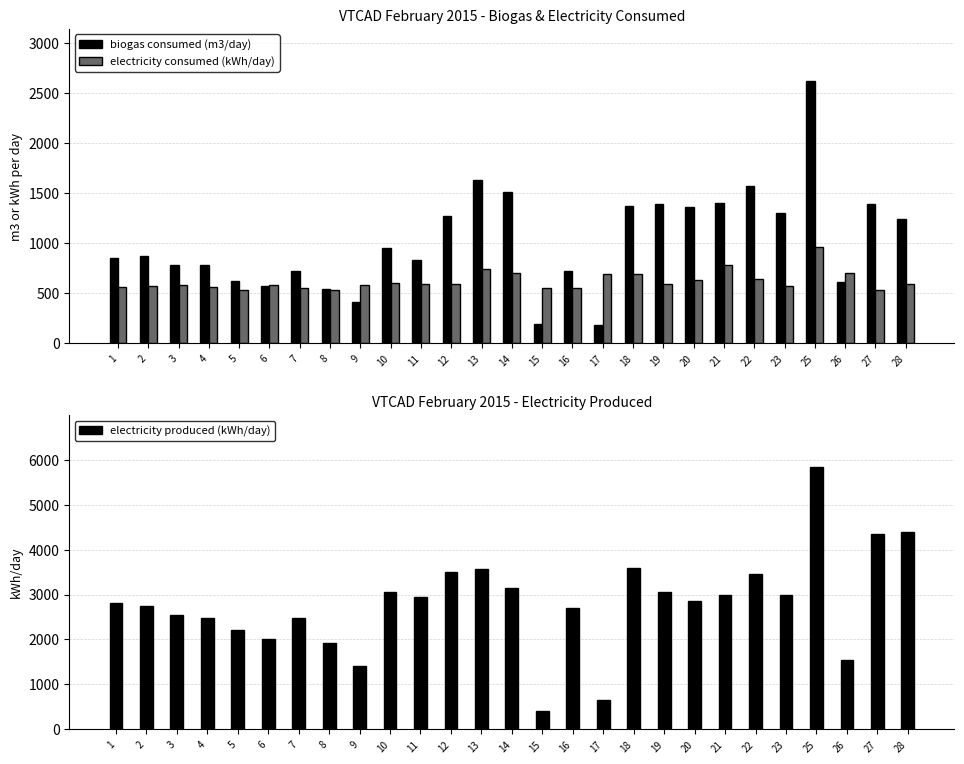

Reading right to left, what are all the values shown in this chart?

biogas consumed (m3/day): 1248.0	1394.3	615.2	2621.8	1303.2	1577.1	1403.2	1359.4	1397.1	1373.7	181.6	728.0	189.3	1518.9	1638.2	1270.4	831.8	950.4	414.5	548.0	726.8	571.4	625.8	782.8	784.9	869.8	849.1
electricity consumed (kWh/day): 597.5	536.1	707.7	967.4	569.9	644.0	781.1	635.0	595.1	694.2	690.8	557.0	556.1	703.4	742.7	595.2	593.7	605.3	582.8	538.0	549.8	580.4	535.5	560.6	587.3	577.9	561.1
electricity produced (kWh/day): 4388.4	4335.6	1553.9	5827.0	2991.2	3449.4	2994.7	2862.5	3048.3	3586.2	655.3	2695.0	413.6	3136.6	3568.4	3497.3	2946.0	3060.8	1414.4	1930.0	2482.0	2013.4	2201.3	2486.9	2535.5	2736.5	2818.3